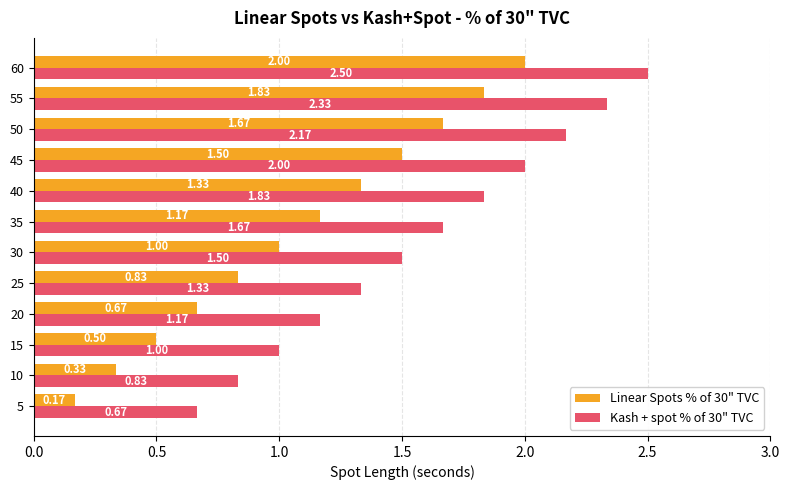

What is the difference between the highest and lowest values at 50?

0.5